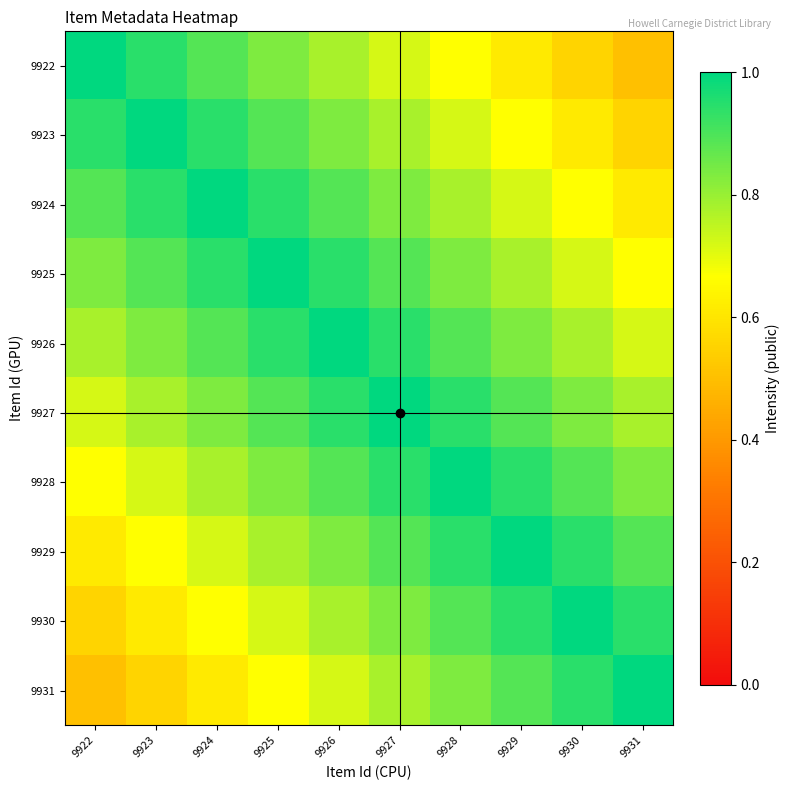

What is the greatest value displayed?

1.0